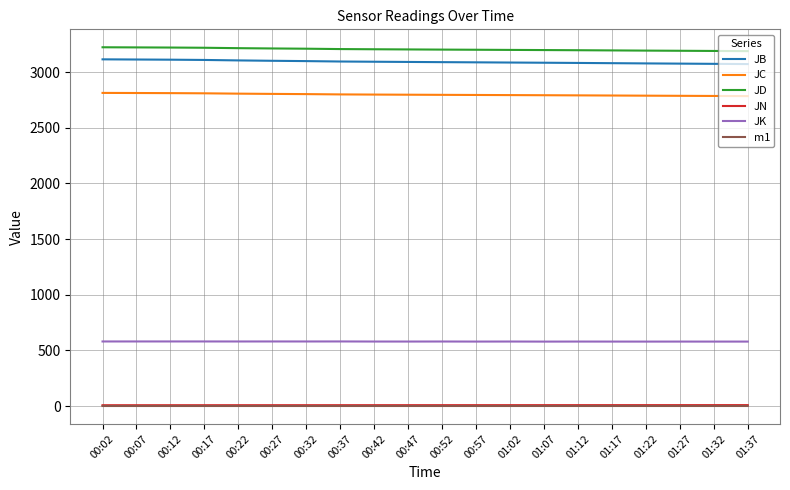

True or false: JK and JN intersect in this chart.

False